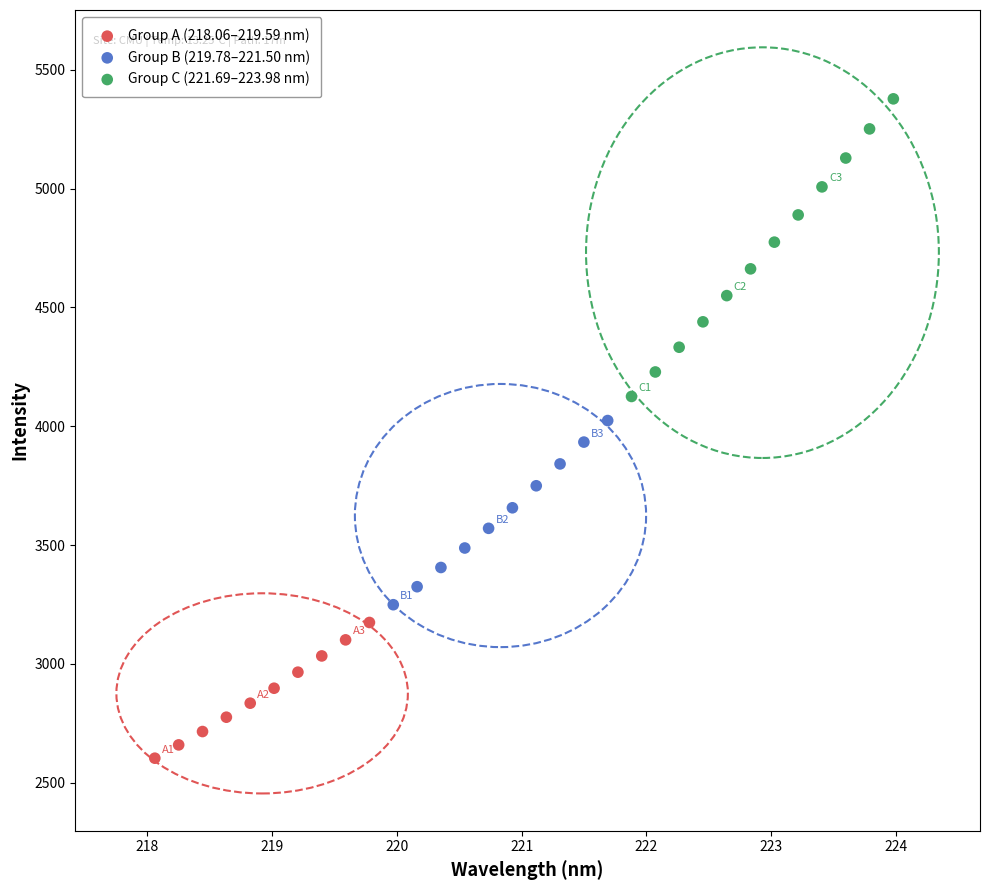

Which series has the largest Y range (max minus min)?

Group C (221.69–223.98 nm)